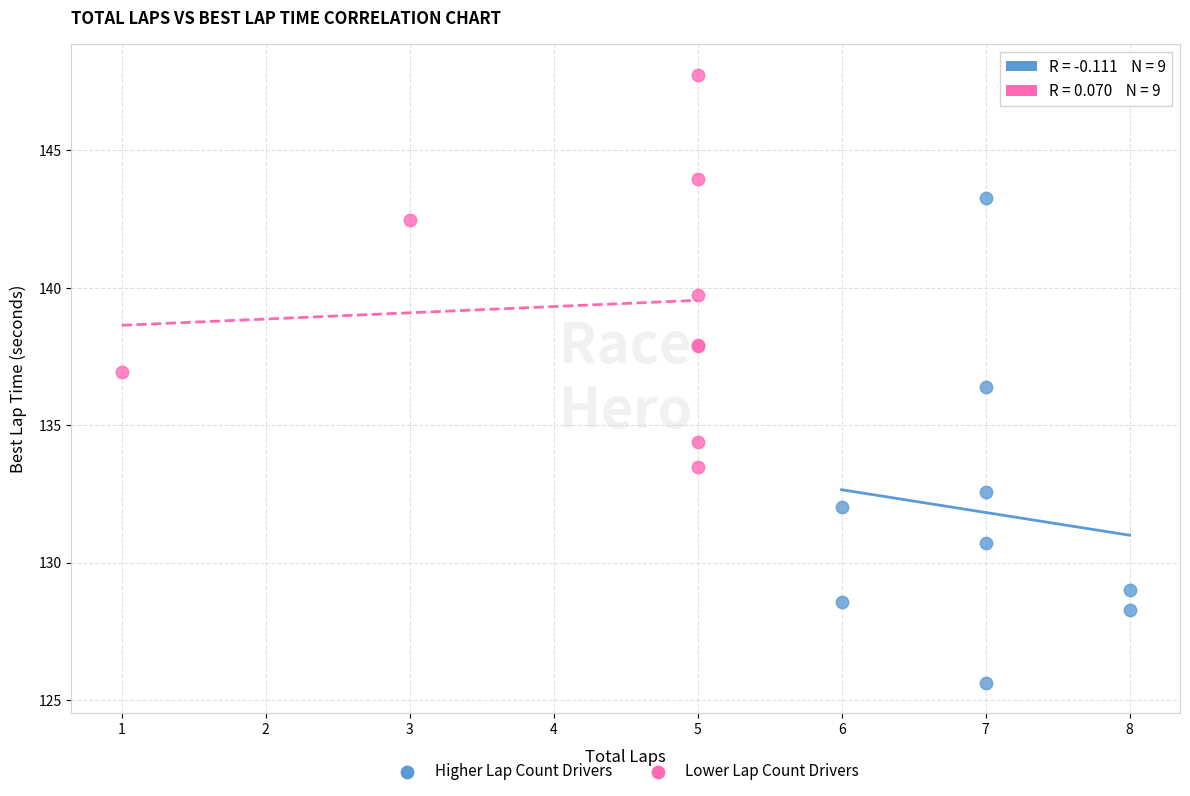

Which series contains the lowest Y value?

Higher Lap Count Drivers